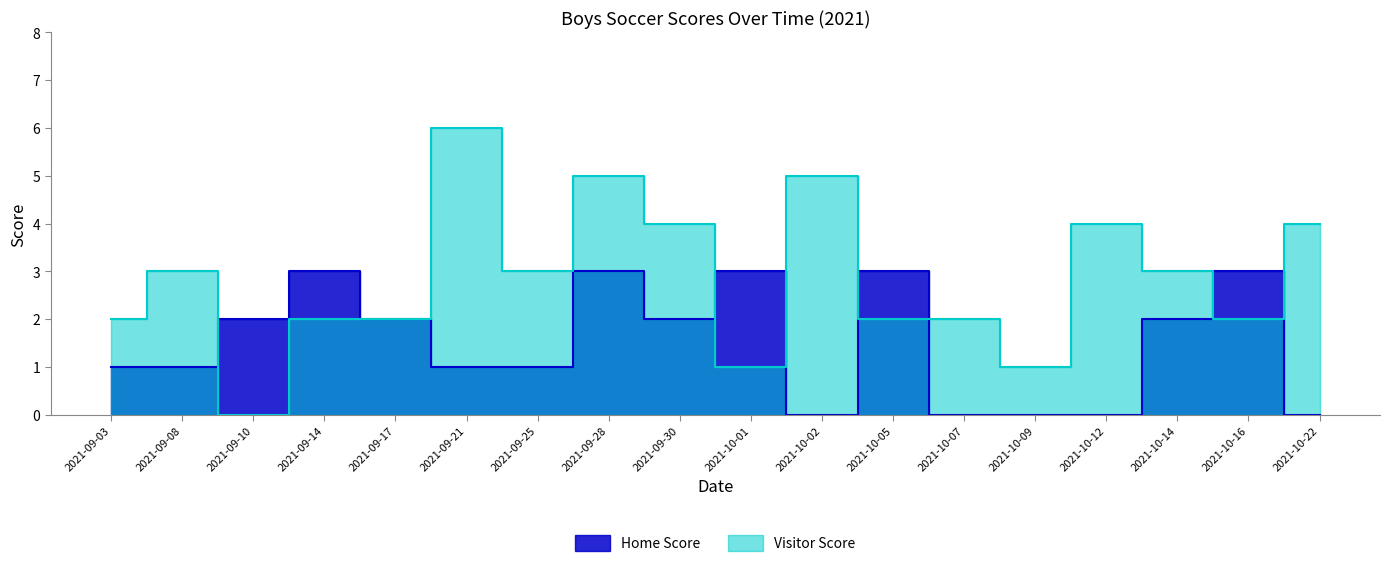

Which series changed the most between 2021-09-10 and 2021-10-05?

Visitor Score